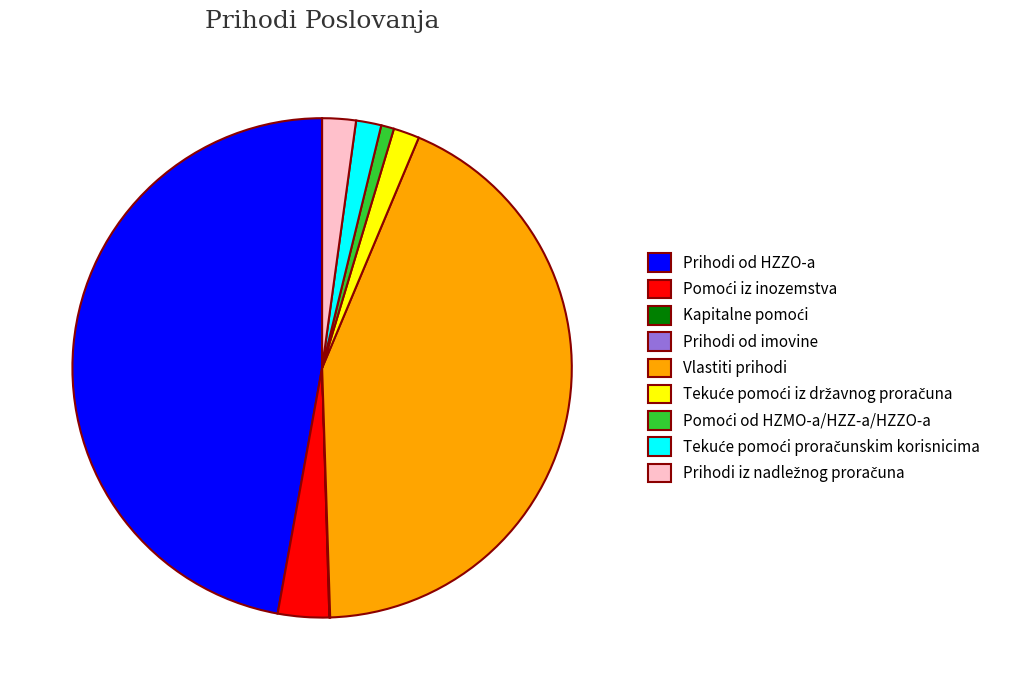

Which category has the biggest portion of the pie?

Prihodi od HZZO-a